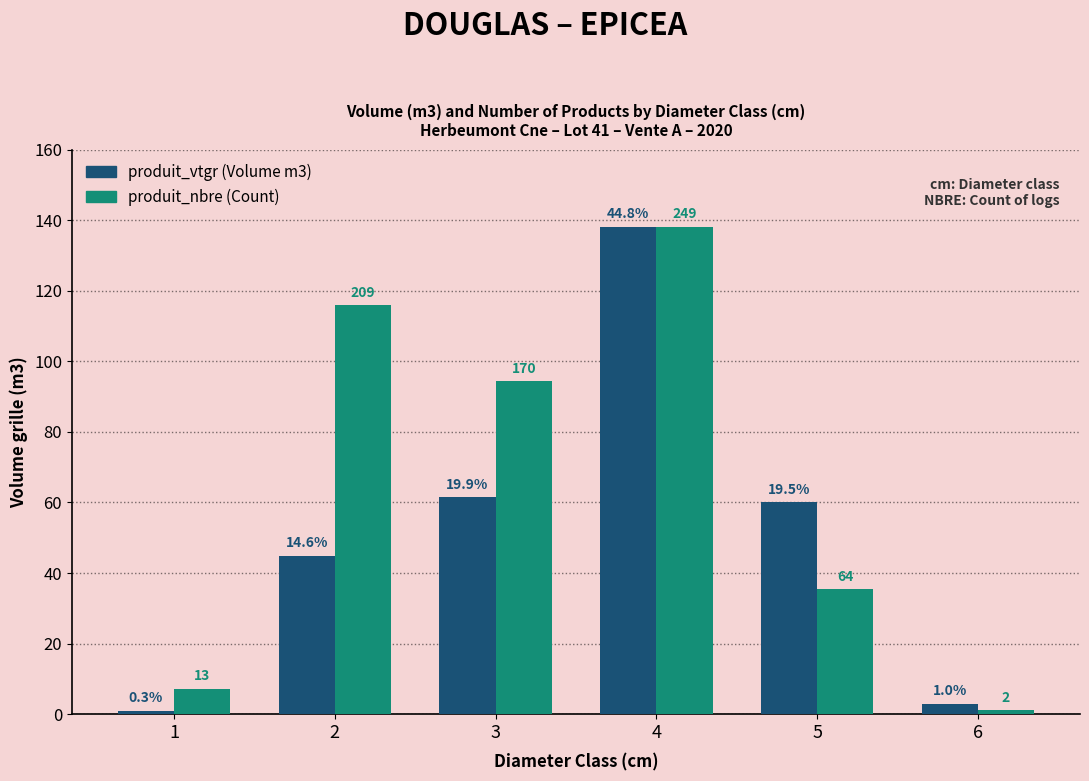

At which category is the sum across all series the highest?

4